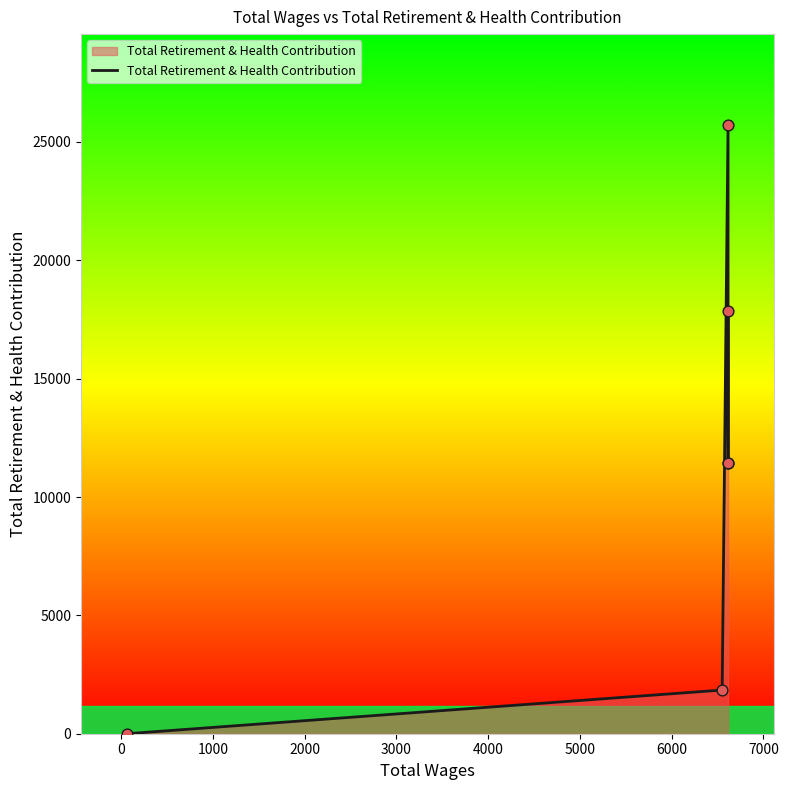

Approximately how many times larger is the value at 2000 compared to 3000?

1.0